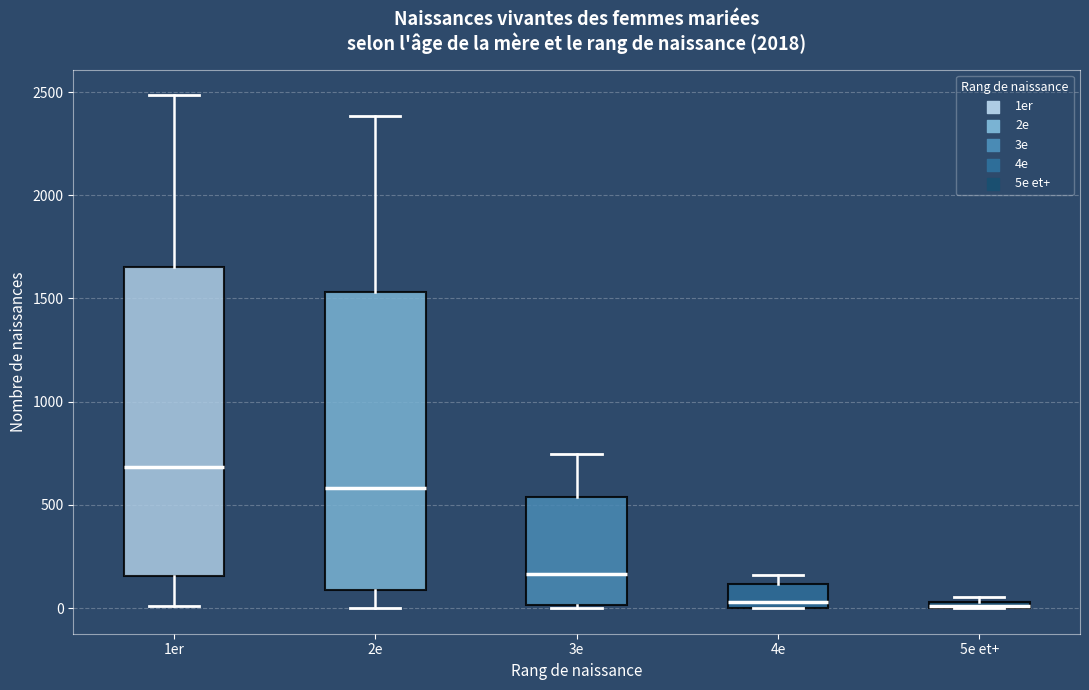

Where does the lower whisker of the box for 2e end on the y-axis? The values are not printed on the chart, so give them approximately, as read against the axis.

0